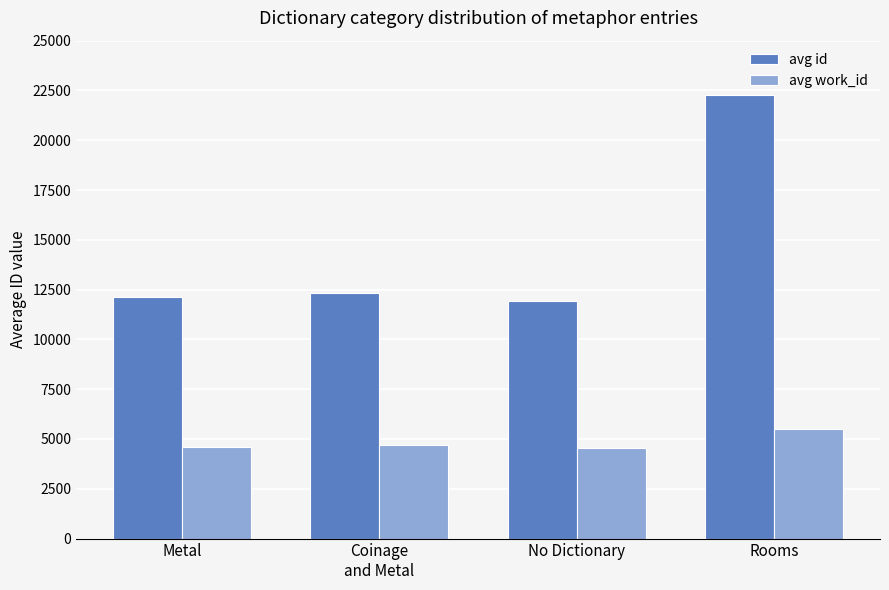

The avg id series shows 16947.1 at No Dictionary. True or false?

False